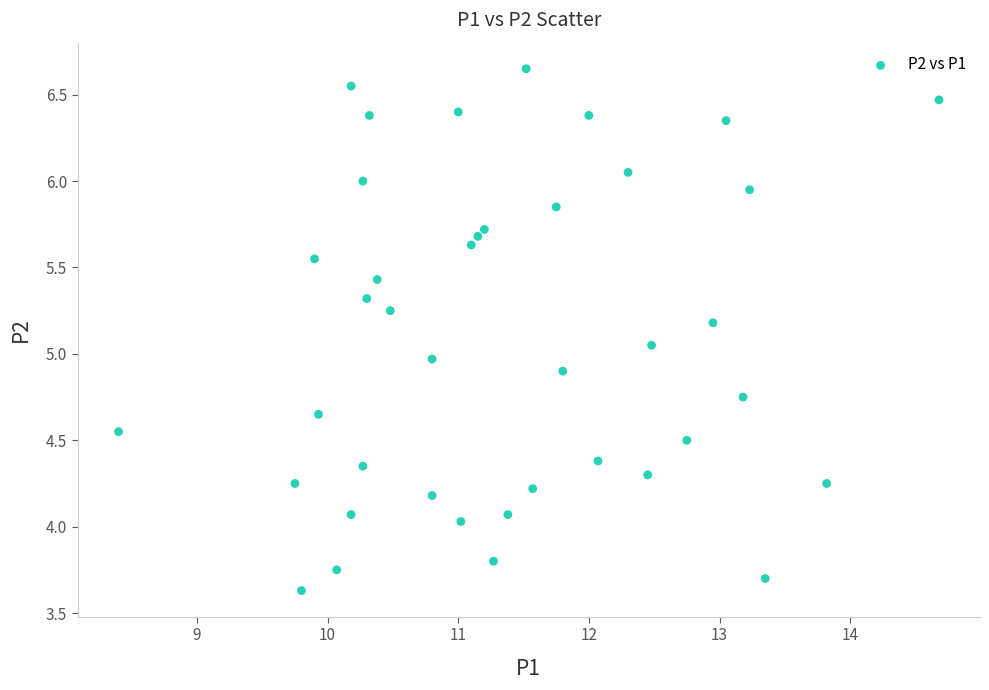

What is the range of Y values (max minus min)?

3.0